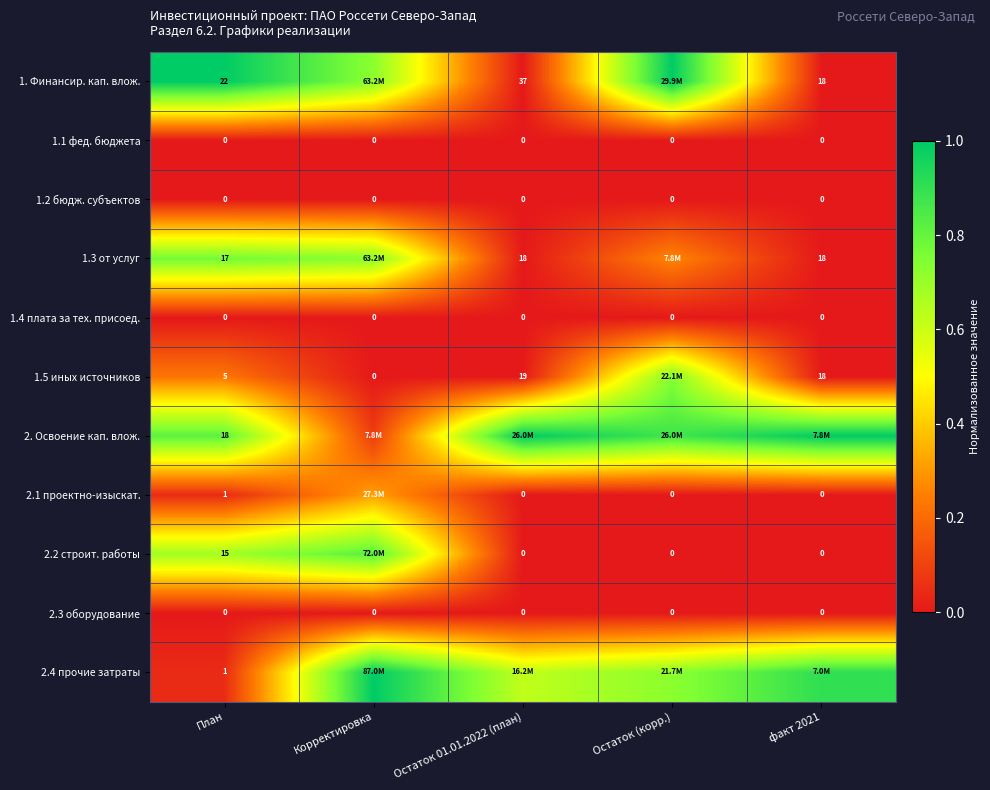

Between Корректировка and факт 2021, which is larger?

Корректировка